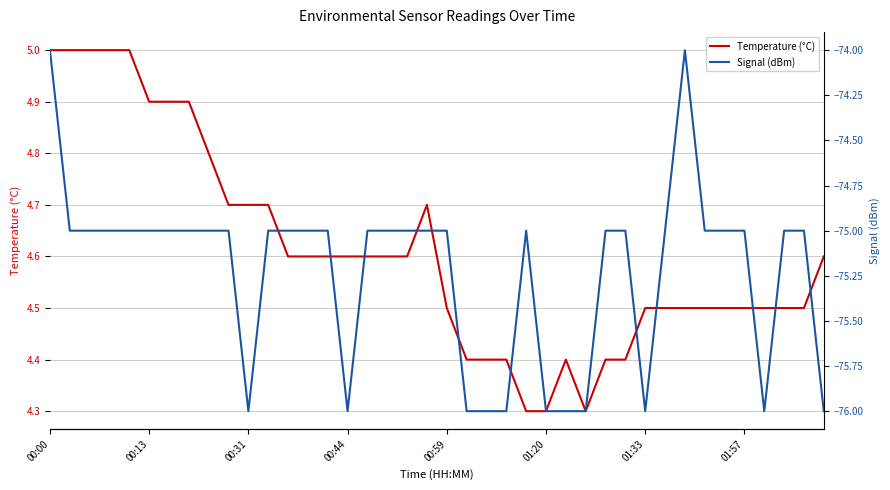

Count the Temperature (°C) values in the range 4 to 5.

40